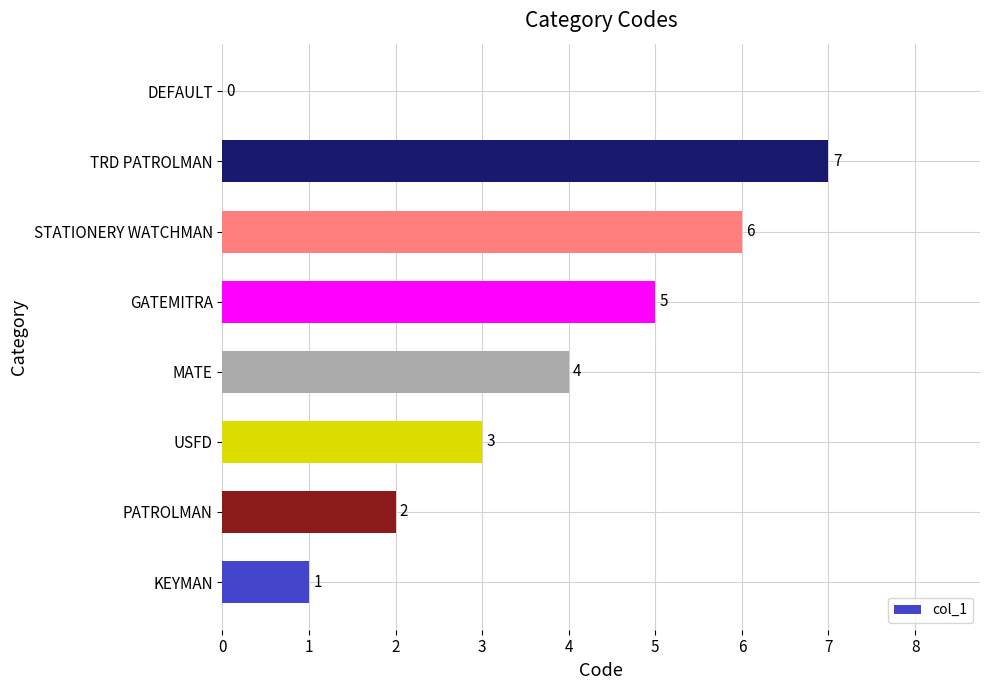

The value at PATROLMAN is 0. True or false?

False